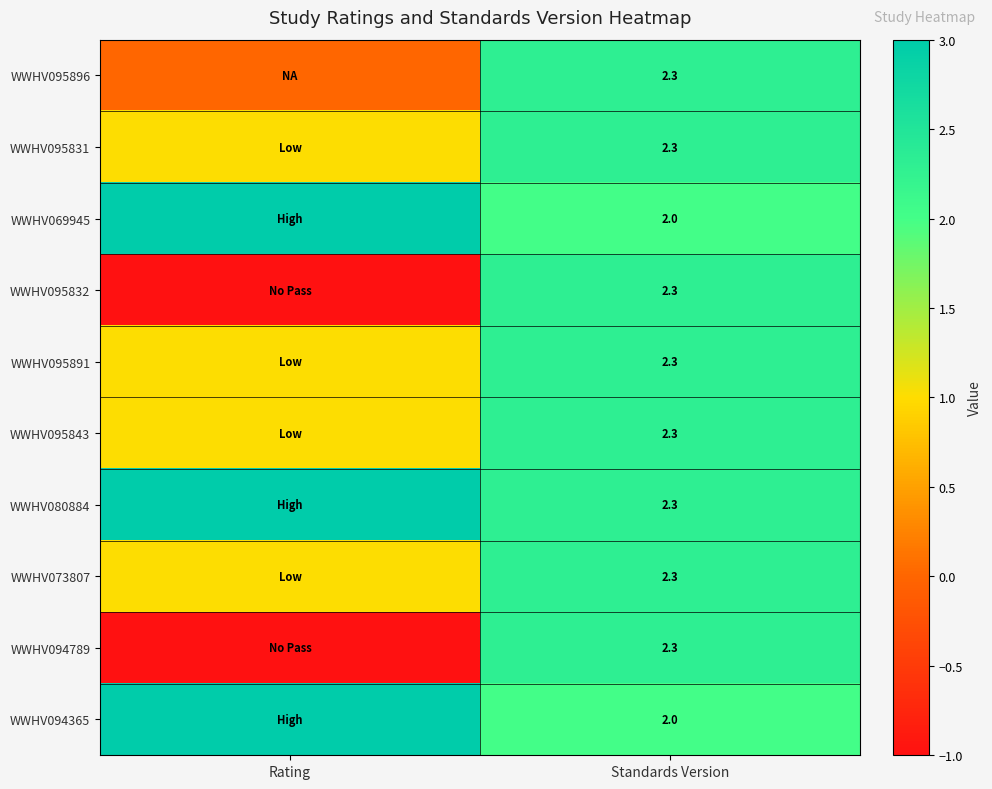

The value of WWHV080884 at Standards Version is 1.4. True or false?

False